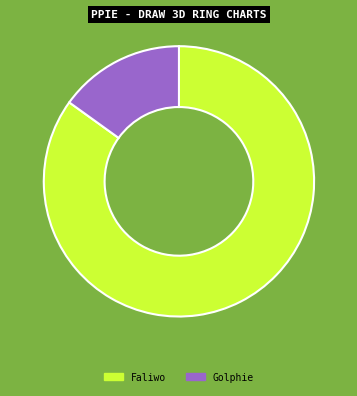

Which slice is the largest?

Faliwo